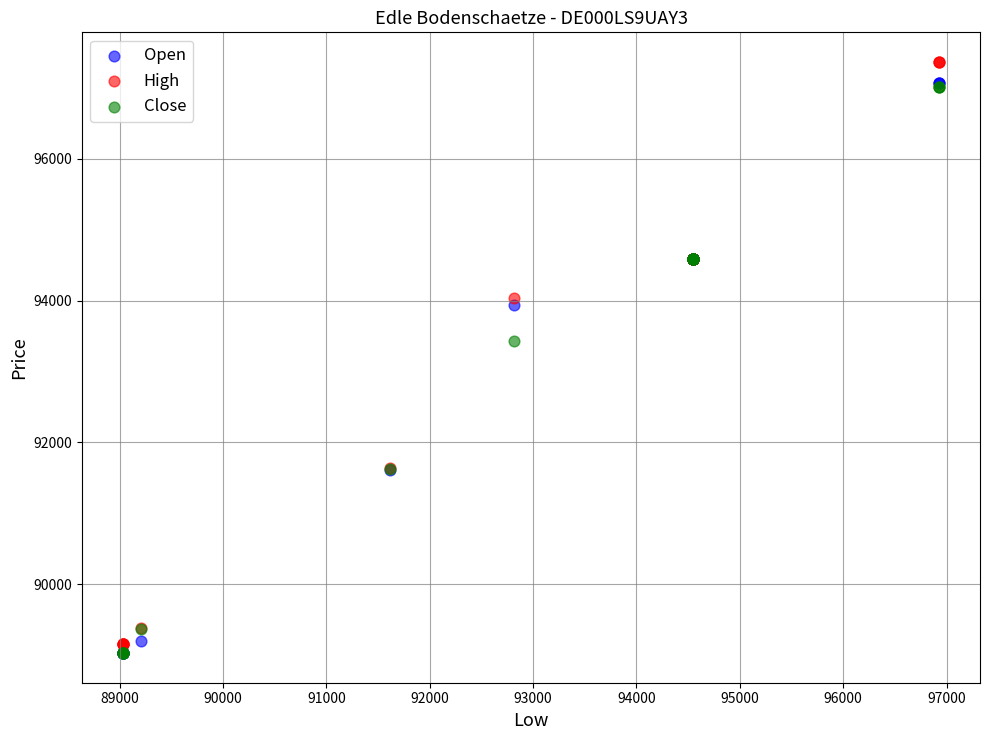

In the Close series, what Y value is closest to 93023?

93426